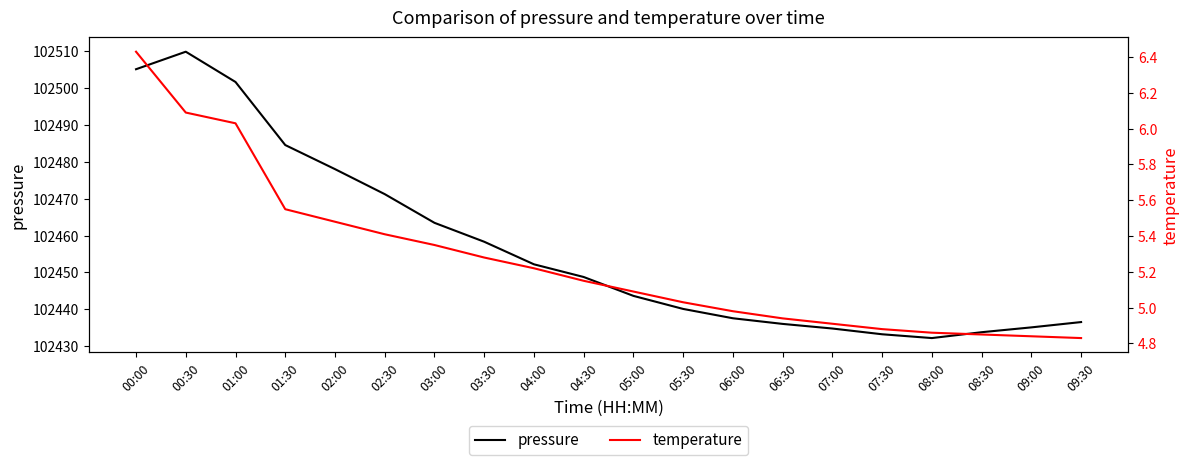

Does the chart have visible grid lines?

No